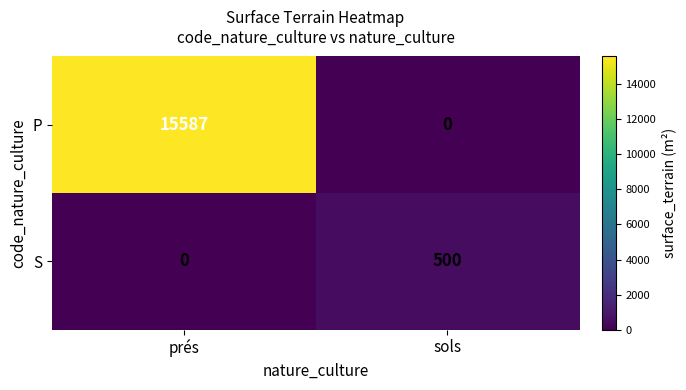

Which series has the widest spread of values?

P